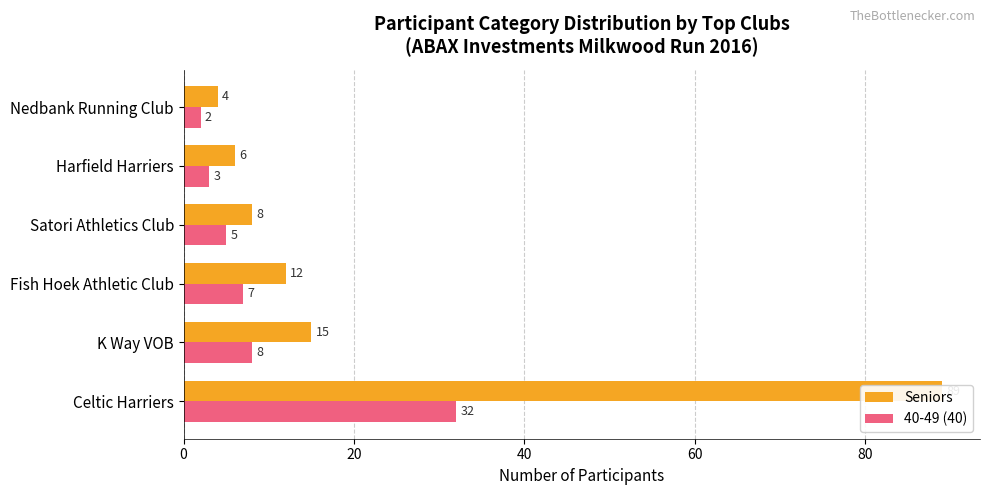

Which series has the largest range (max minus min)?

Seniors